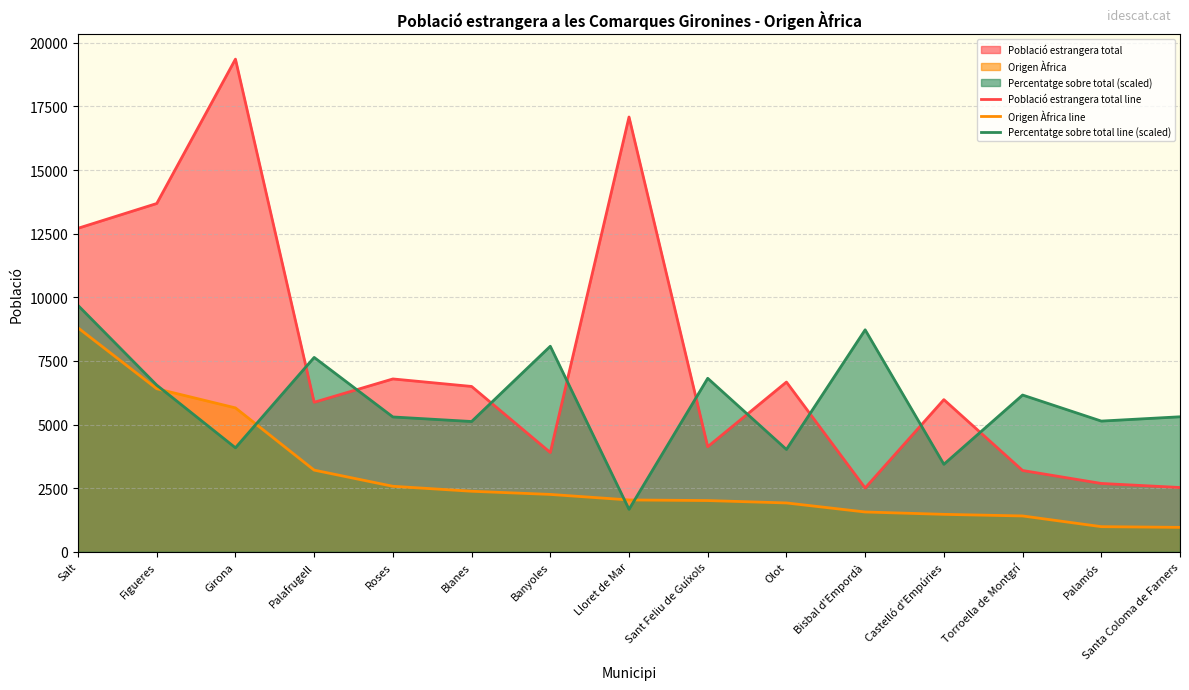

What is the sum of all Població estrangera total line values?

113586.0